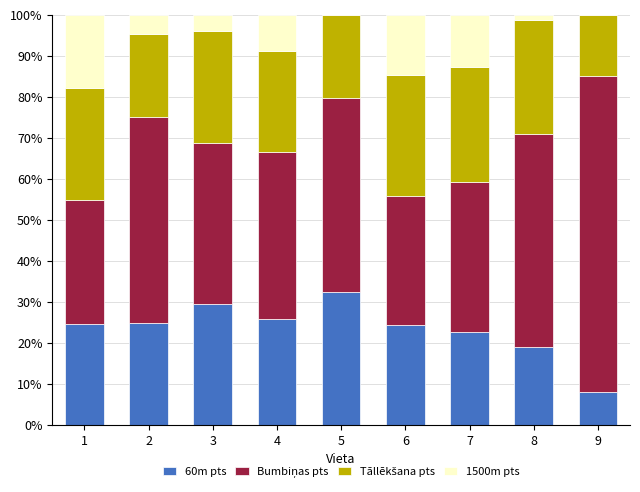

What is the total value across all series at 6?

100.0